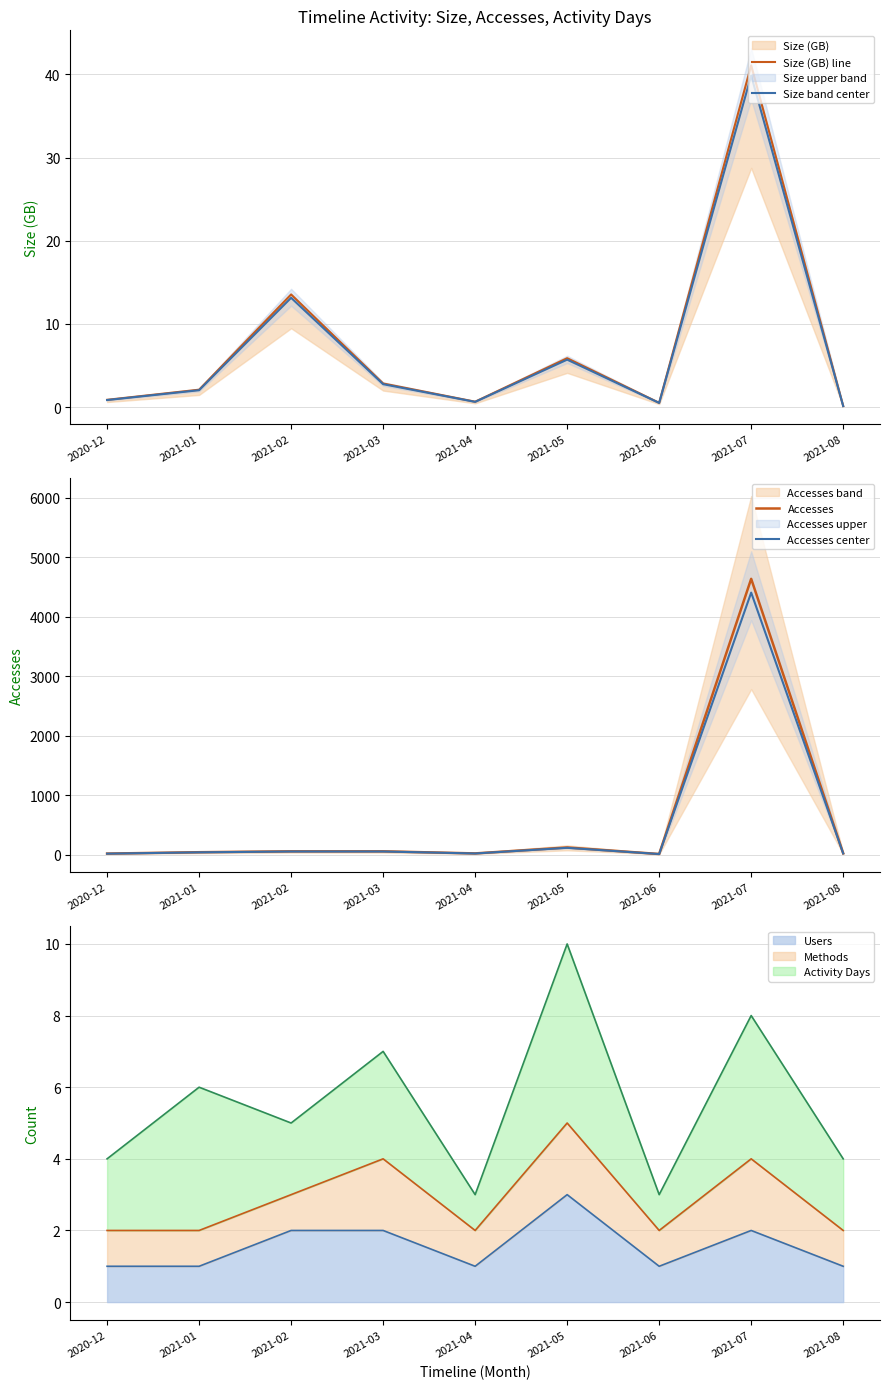

True or false: Size (GB) line and Size band center cross at least once.

False